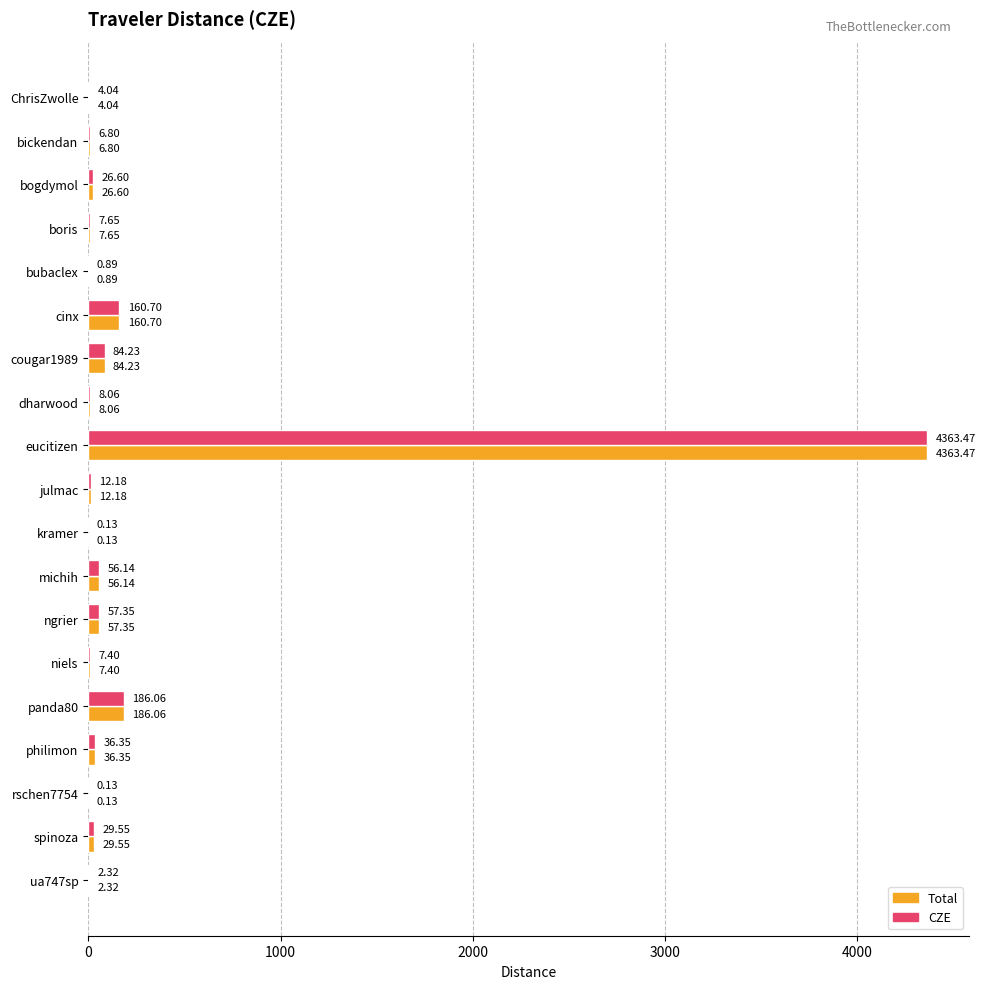

What is the total value across all series at ua747sp?

4.6